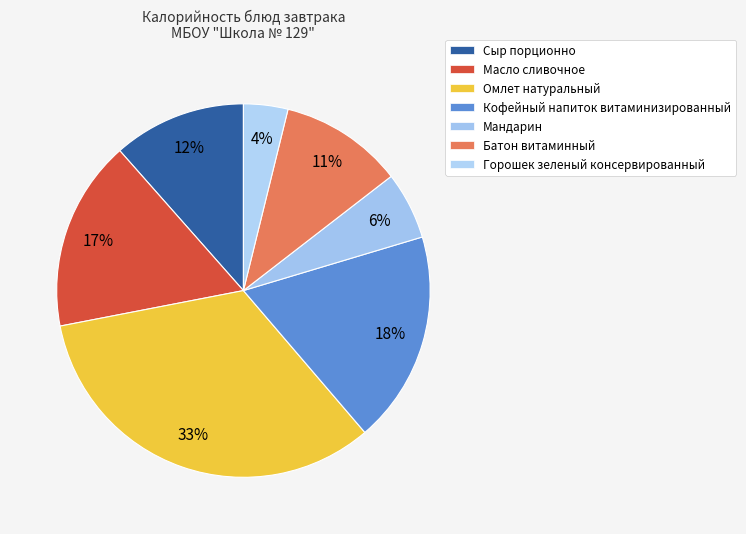

Combined, do Масло сливочное and Мандарин account for over 50%?

No